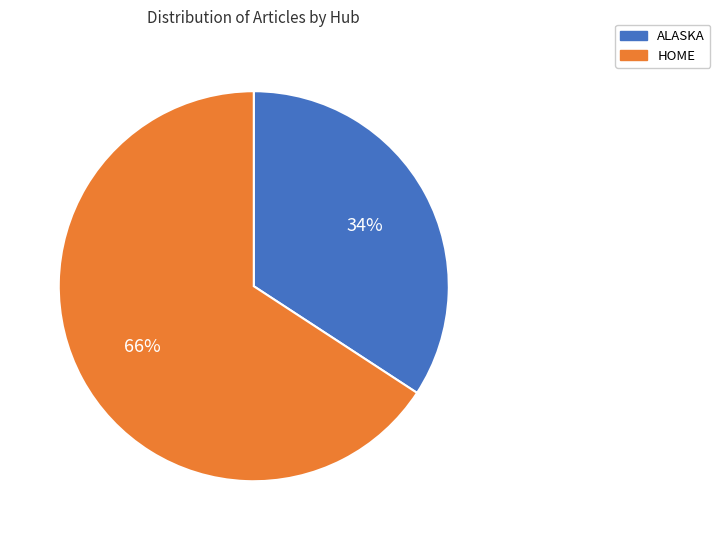

Is there a majority slice in this chart?

Yes